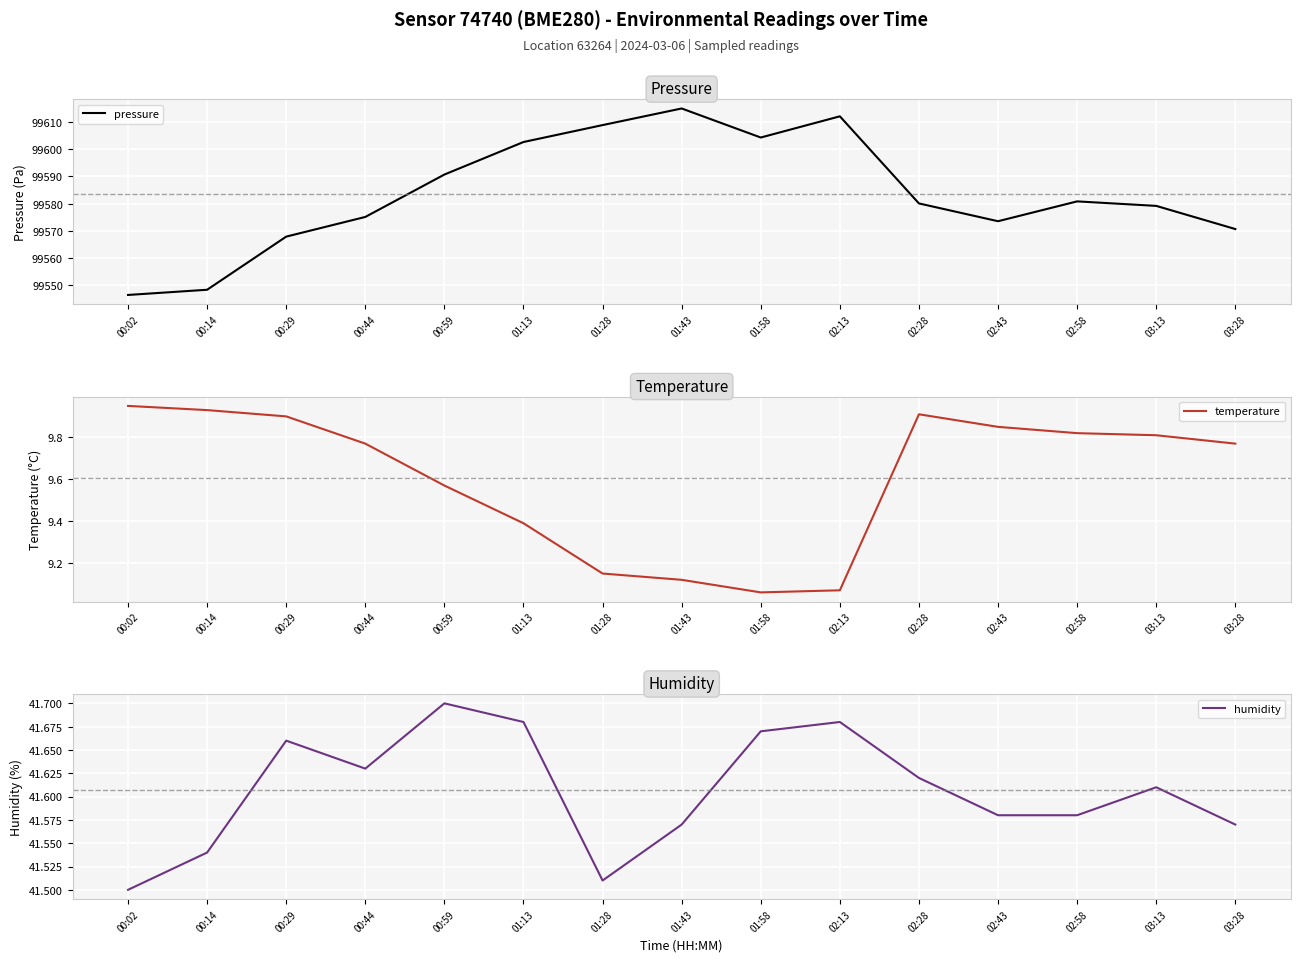

Rank the series at 00:59 from lowest to highest value.

temperature, humidity, pressure